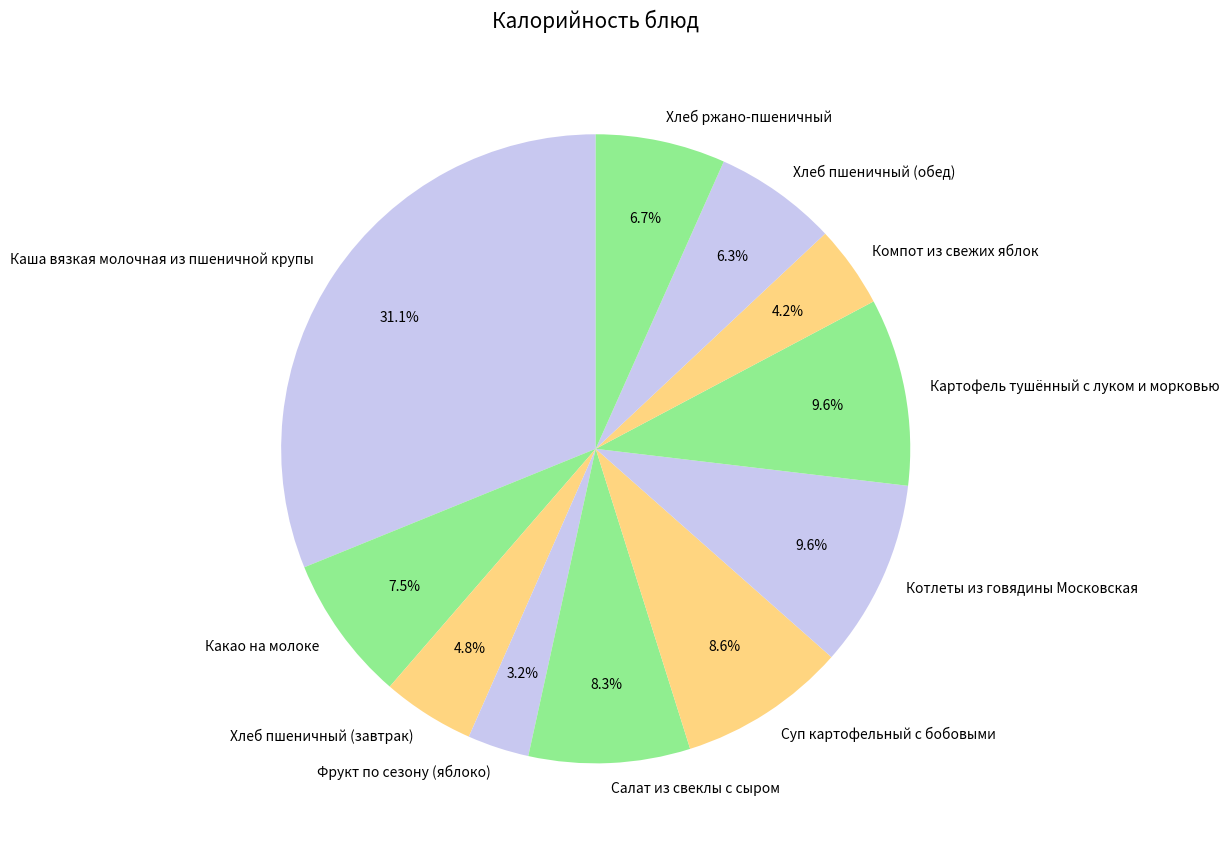

The Котлеты из говядины Московская slice represents 10% of the pie. True or false?

True